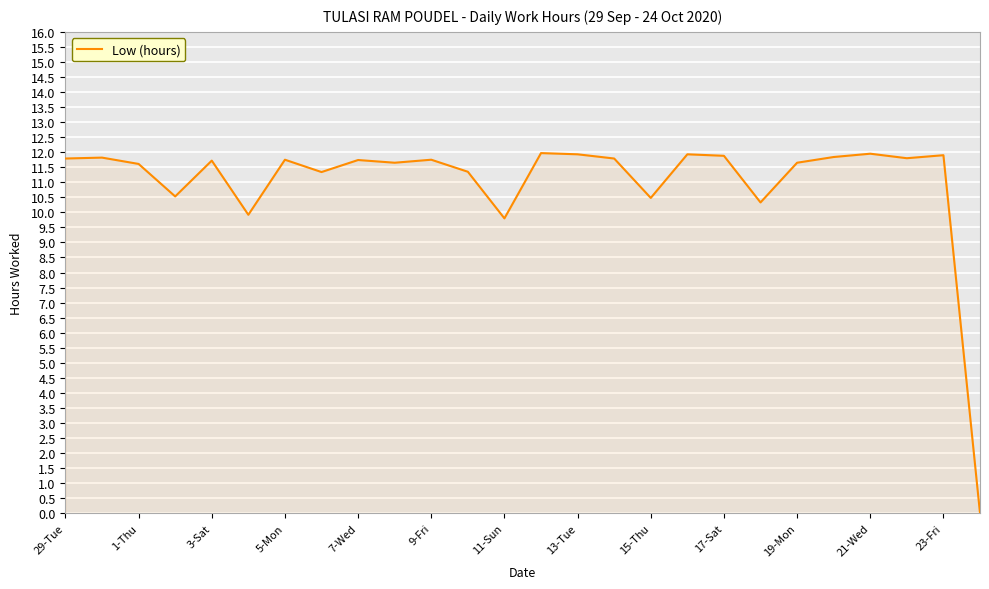

What is the greatest value displayed?

12.0